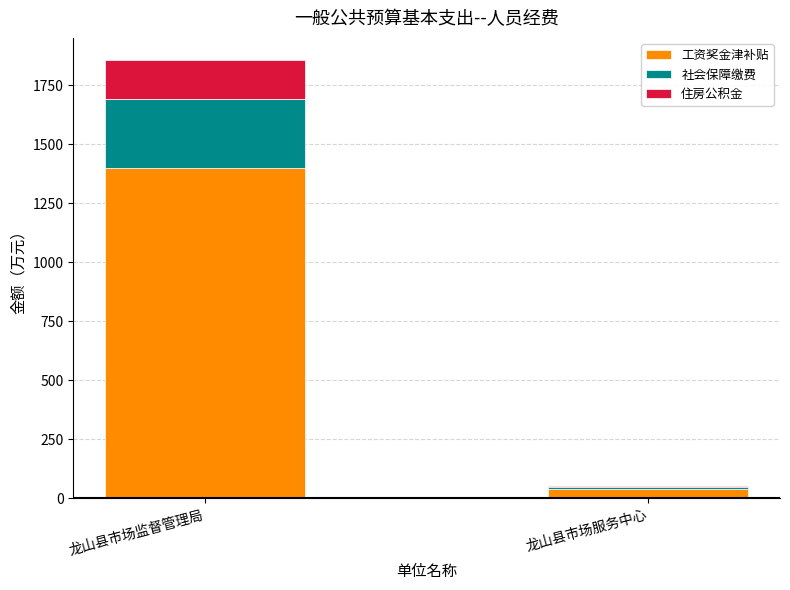

Reading left to right, transcribe the values for 工资奖金津补贴.

龙山县市场监督管理局=1400.7	龙山县市场服务中心=38.6